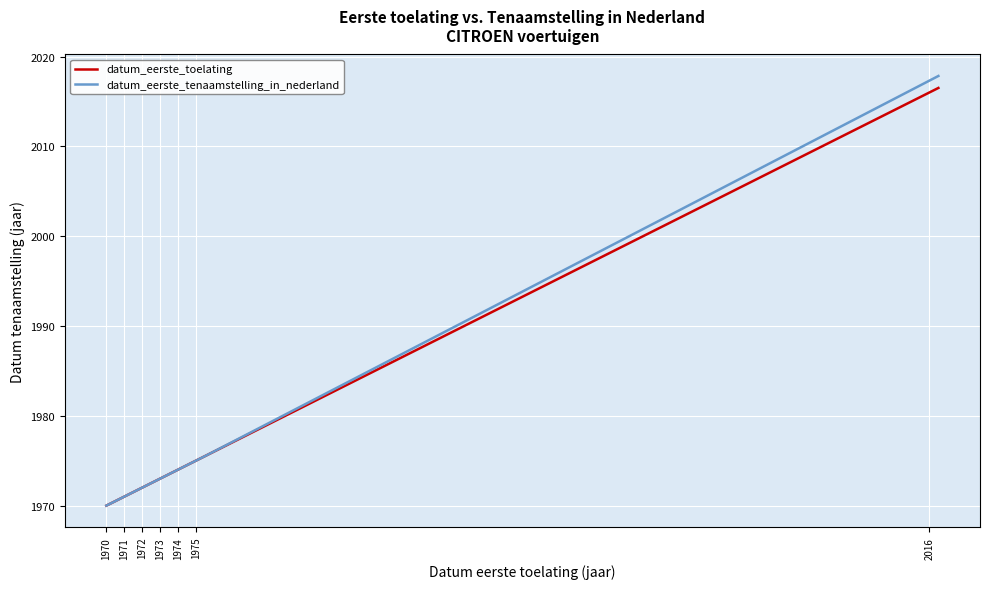

Rank the series by their average value, from lowest to highest.

datum_eerste_toelating, datum_eerste_tenaamstelling_in_nederland